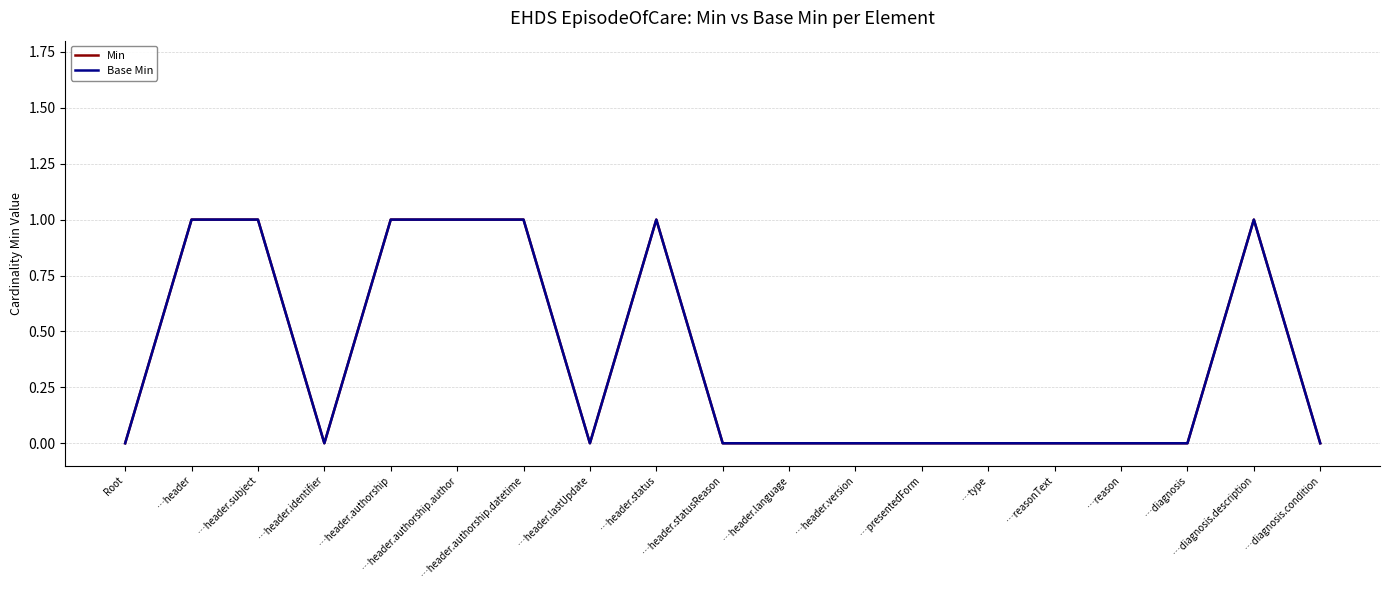

In Min, how many points are higher than both neighbors (excluding endpoints)?

2